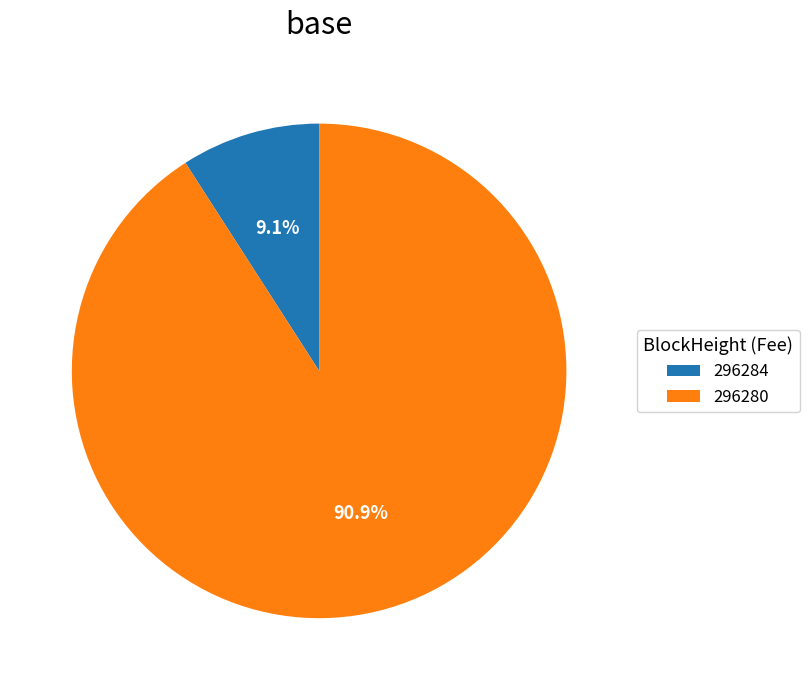

What percentage do 296284 and 296280 together represent?

100.0%